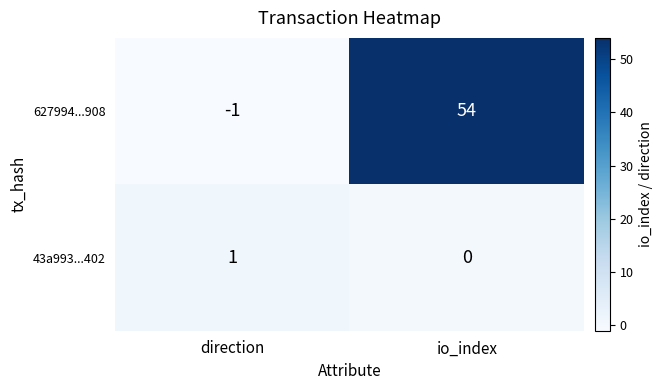

At how many categories does at least one series exceed 31?

1